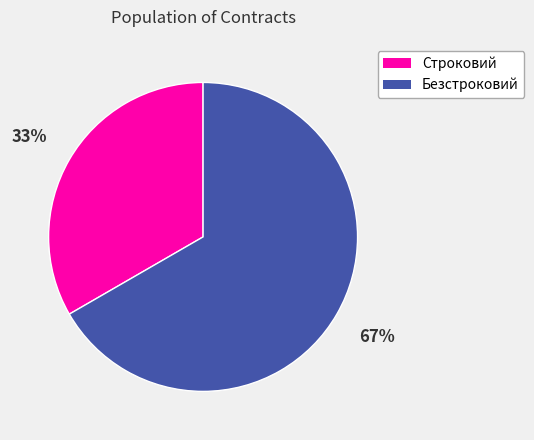

Which slice is the largest?

Безстроковий